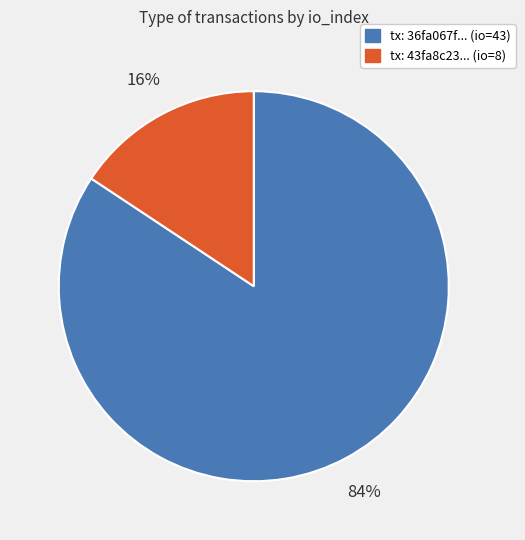

Between tx: 36fa067f... (io=43) and tx: 43fa8c23... (io=8), which is larger?

tx: 36fa067f... (io=43)